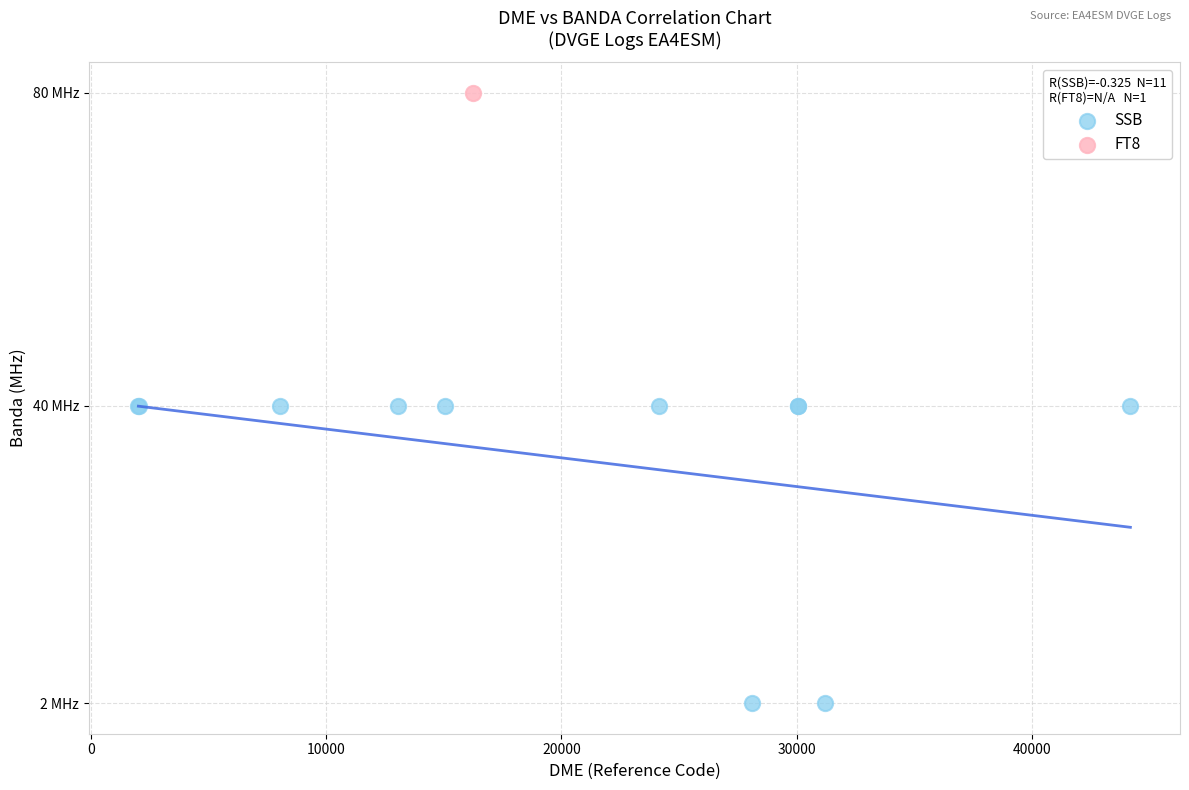

What are all the series names shown in the legend?

SSB, FT8